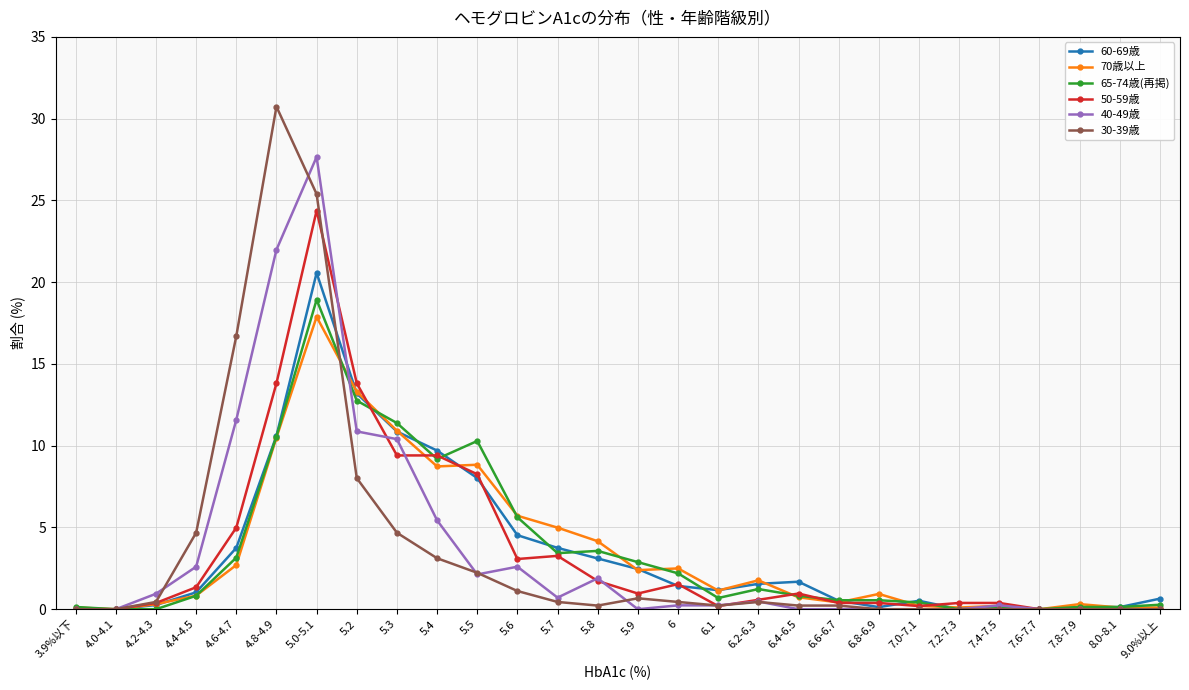

True or false: 60-69歳 has more than 0 interior local peaks.

True